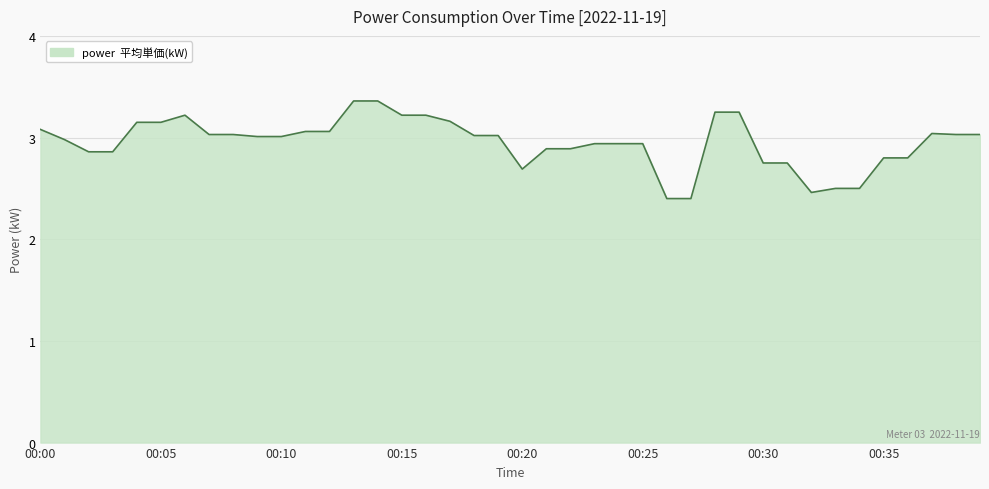

What is the difference between the maximum and minimum values?

1.0